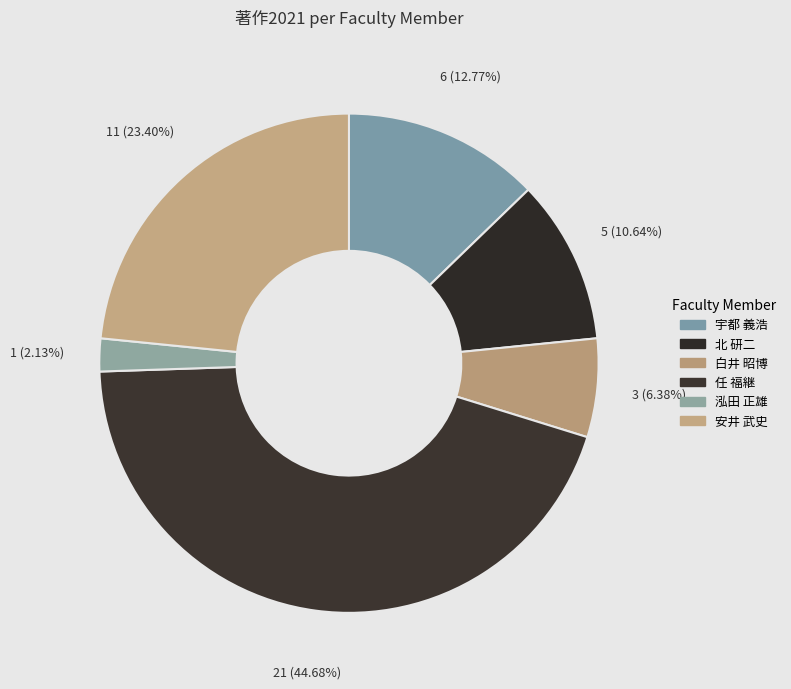

What is the smallest slice in the pie chart?

泓田 正雄